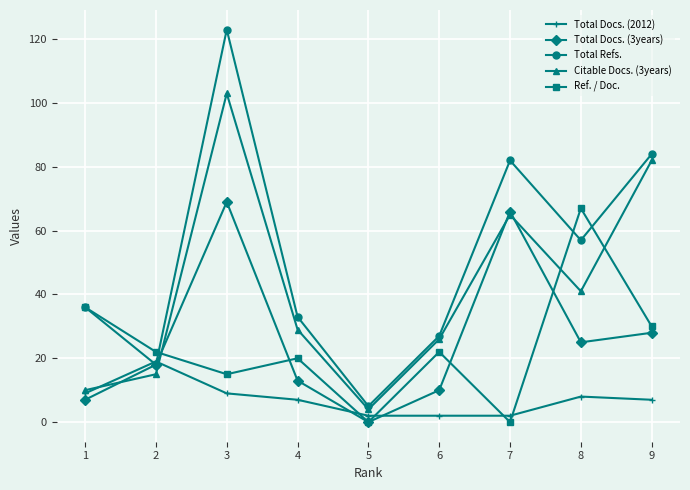

What are all the series names shown in the legend?

Total Docs. (2012), Total Docs. (3years), Total Refs., Citable Docs. (3years), Ref. / Doc.